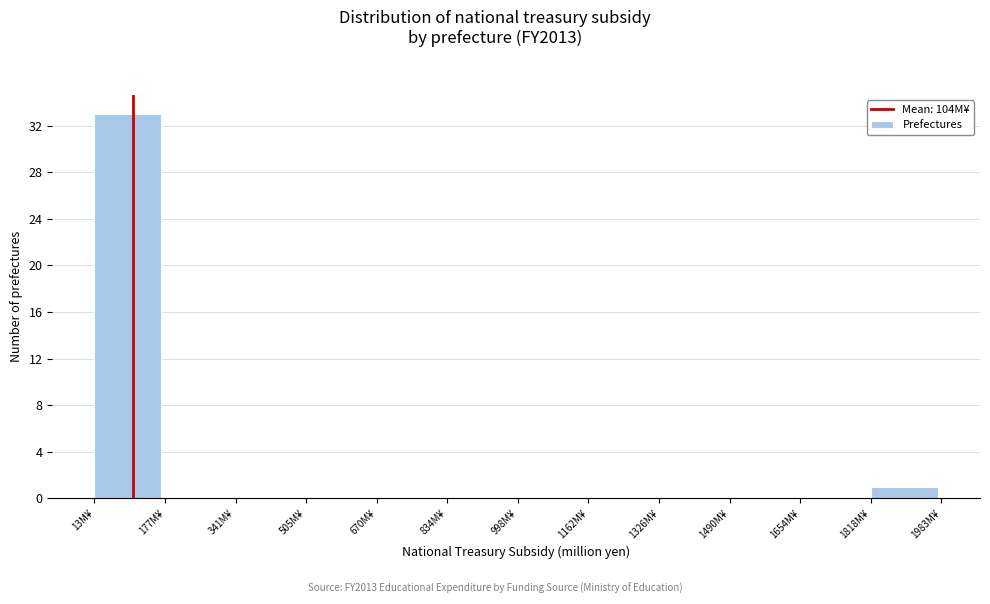

What is the height of the bar covering 20 to 180 on the x-axis? Neither the bar edges nor the heights are printed on the chart, so give them approximately, as read against the axes.

33